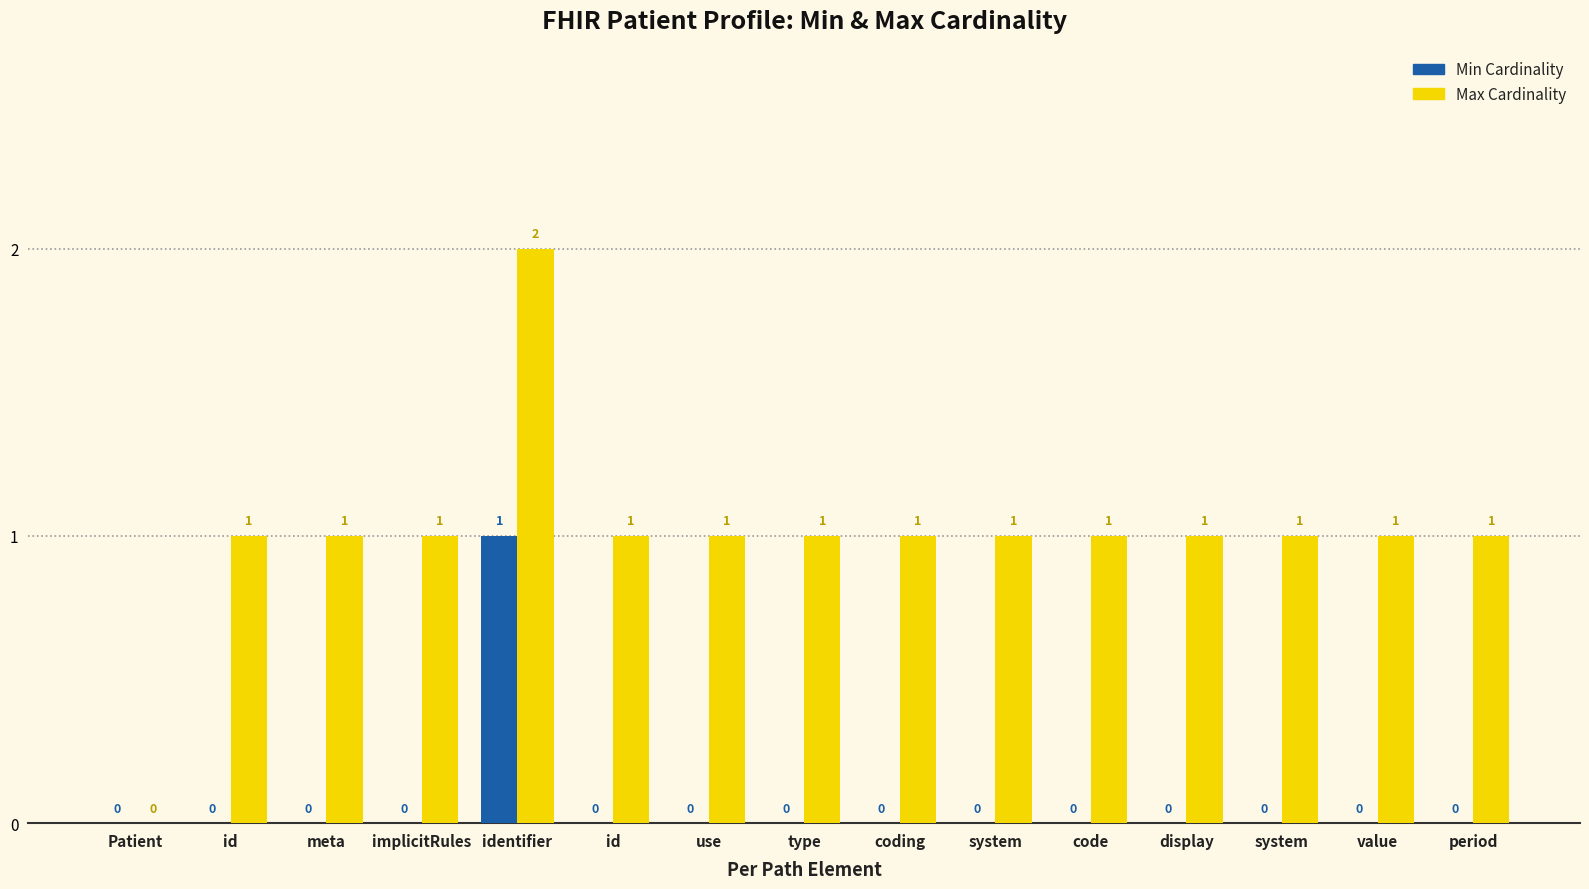

Are the bars horizontal?

No